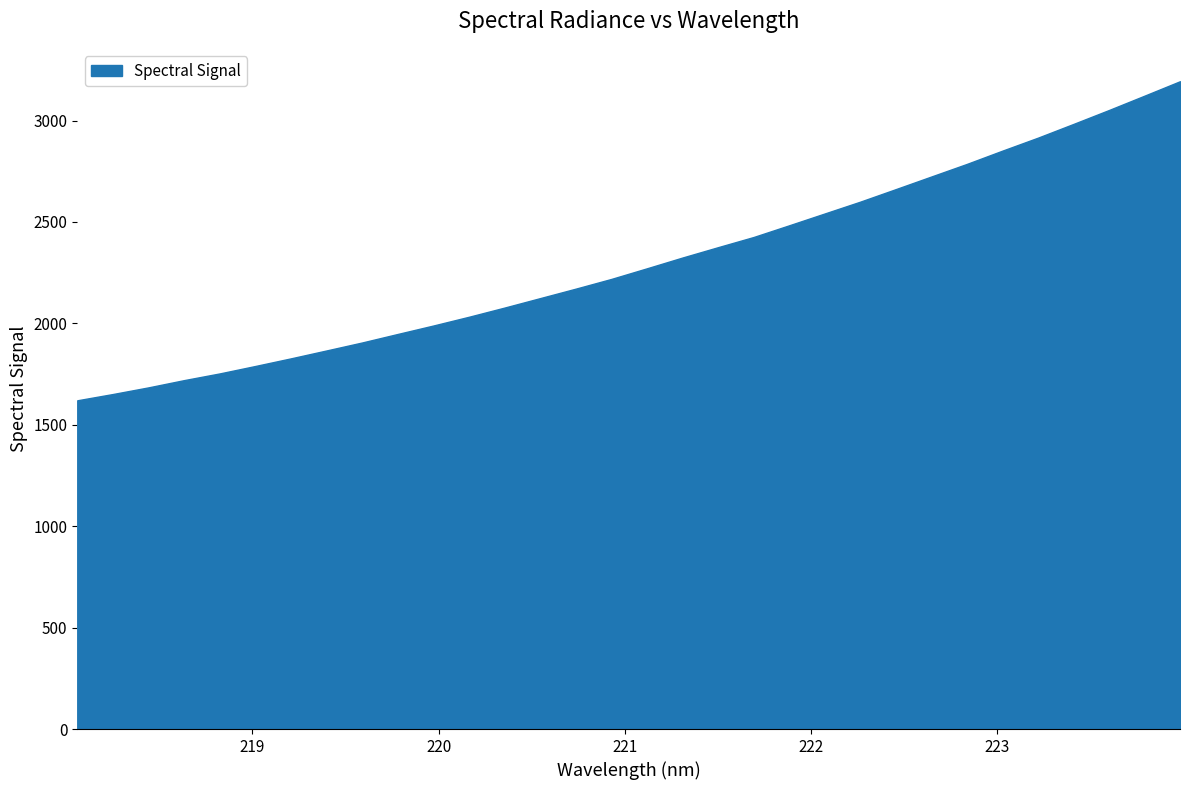

What is the smallest value displayed?

1620.8